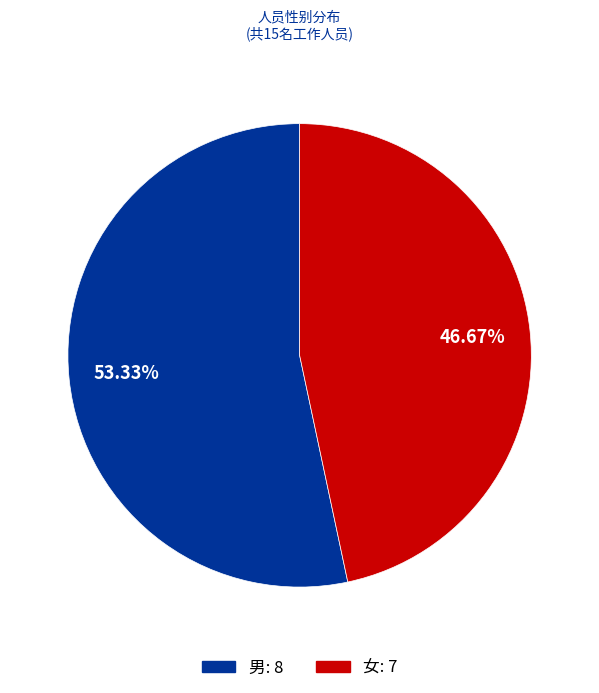

What portion of the pie excludes 男?

46.7%